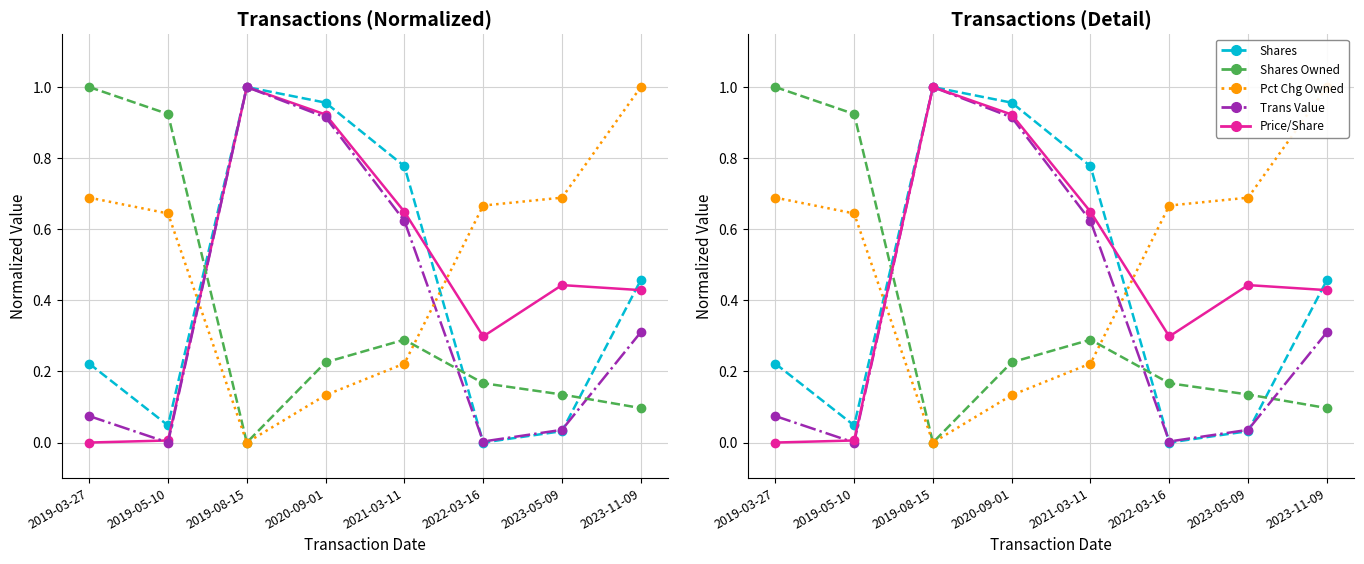

Rank the categories by pctchgSharesOwned value from highest to lowest.

2023-11-09, 2019-03-27, 2023-05-09, 2022-03-16, 2019-05-10, 2021-03-11, 2020-09-01, 2019-08-15